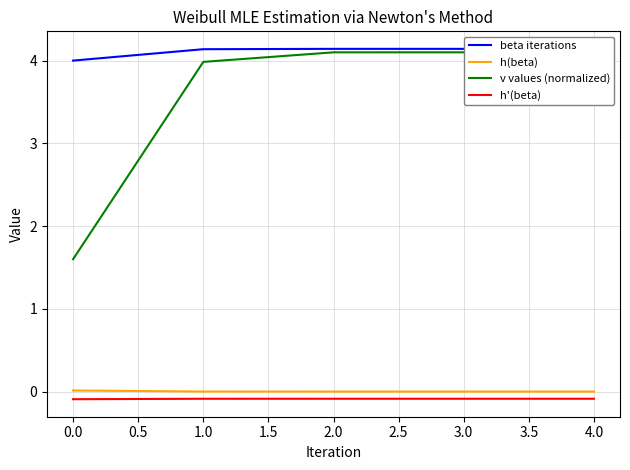

How many lines are shown in the chart?

4